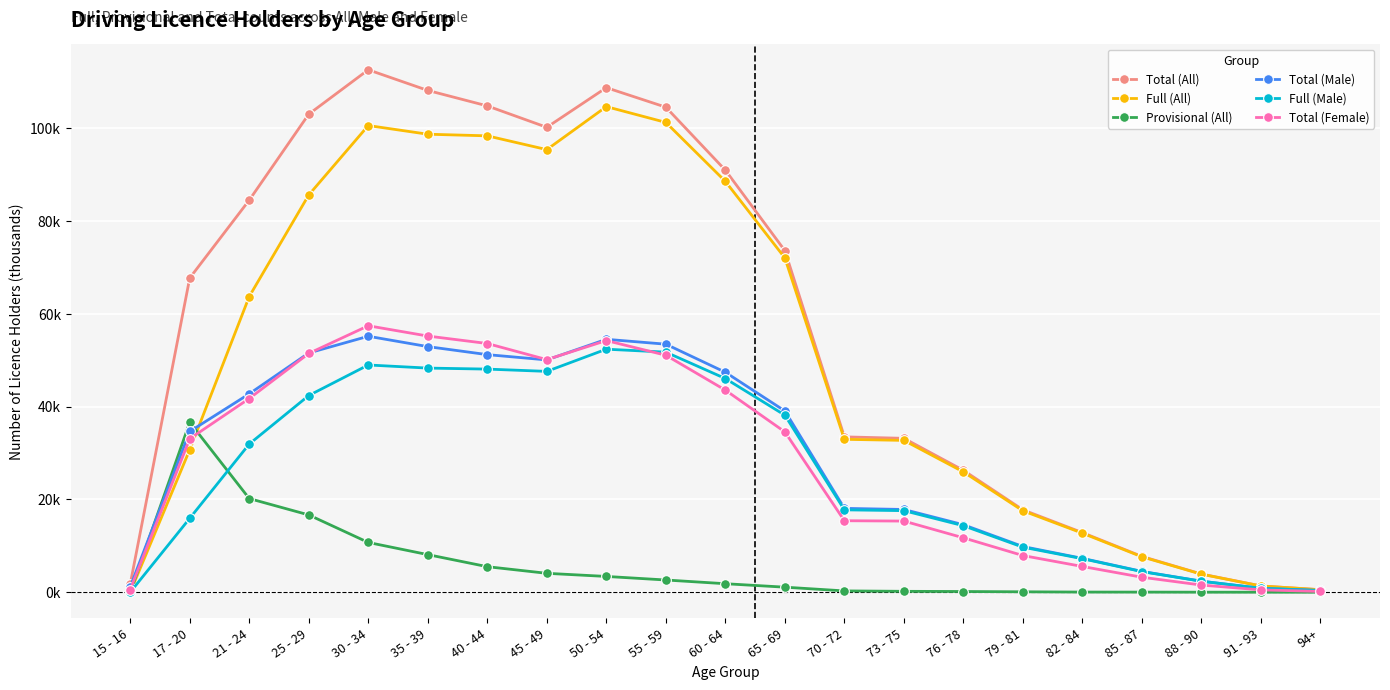

Which series has the largest range (max minus min)?

Total (All)